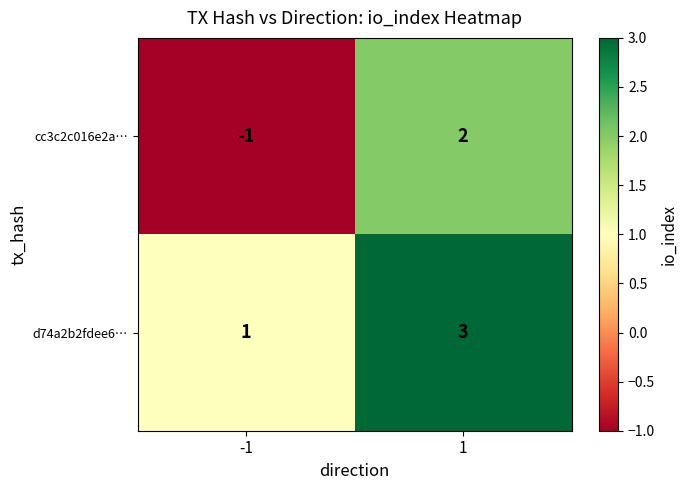

What is the greatest value displayed?

3